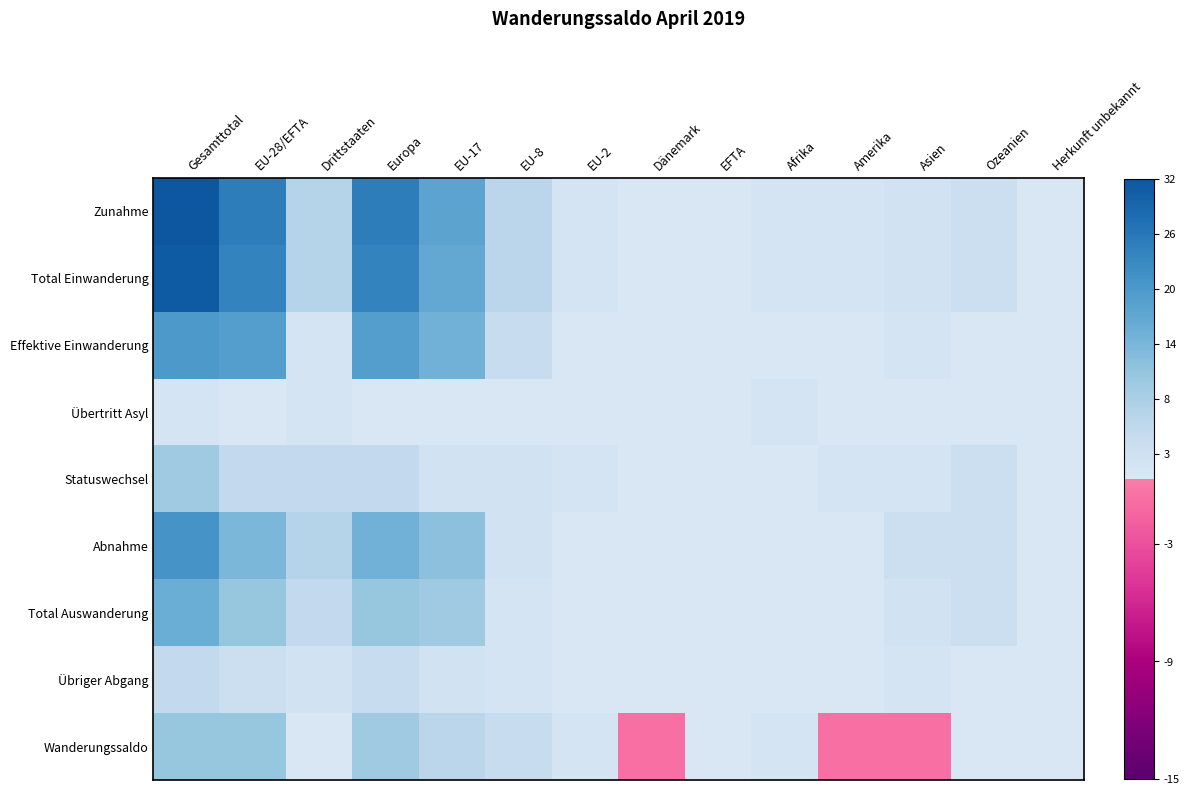

Reading left to right, transcribe all the data shown in this chart.

Zunahme: Gesamttotal=32	EU-28/EFTA=25	Drittstaaten=7	Europa=25	EU-17=18	EU-8=6	EU-2=1	Dänemark=0	EFTA=0	Afrika=1	Amerika=1	Asien=2	Ozeanien=3	Herkunft unbekannt=0
Total Einwanderung: Gesamttotal=31	EU-28/EFTA=24	Drittstaaten=7	Europa=24	EU-17=17	EU-8=6	EU-2=1	Dänemark=0	EFTA=0	Afrika=1	Amerika=1	Asien=2	Ozeanien=3	Herkunft unbekannt=0
Effektive Einwanderung: Gesamttotal=20	EU-28/EFTA=19	Drittstaaten=1	Europa=19	EU-17=15	EU-8=4	EU-2=0	Dänemark=0	EFTA=0	Afrika=0	Amerika=0	Asien=1	Ozeanien=0	Herkunft unbekannt=0
Übertritt Asyl: Gesamttotal=1	EU-28/EFTA=0	Drittstaaten=1	Europa=0	EU-17=0	EU-8=0	EU-2=0	Dänemark=0	EFTA=0	Afrika=1	Amerika=0	Asien=0	Ozeanien=0	Herkunft unbekannt=0
Statuswechsel: Gesamttotal=10	EU-28/EFTA=5	Drittstaaten=5	Europa=5	EU-17=2	EU-8=2	EU-2=1	Dänemark=0	EFTA=0	Afrika=0	Amerika=1	Asien=1	Ozeanien=3	Herkunft unbekannt=0
Abnahme: Gesamttotal=21	EU-28/EFTA=14	Drittstaaten=7	Europa=15	EU-17=12	EU-8=2	EU-2=0	Dänemark=0	EFTA=0	Afrika=0	Amerika=0	Asien=3	Ozeanien=3	Herkunft unbekannt=0
Total Auswanderung: Gesamttotal=16	EU-28/EFTA=11	Drittstaaten=5	Europa=11	EU-17=10	EU-8=1	EU-2=0	Dänemark=0	EFTA=0	Afrika=0	Amerika=0	Asien=2	Ozeanien=3	Herkunft unbekannt=0
Übriger Abgang: Gesamttotal=5	EU-28/EFTA=3	Drittstaaten=2	Europa=4	EU-17=2	EU-8=1	EU-2=0	Dänemark=0	EFTA=0	Afrika=0	Amerika=0	Asien=1	Ozeanien=0	Herkunft unbekannt=0
Wanderungssaldo: Gesamttotal=11	EU-28/EFTA=11	Drittstaaten=0	Europa=10	EU-17=6	EU-8=4	EU-2=1	Dänemark=-1	EFTA=0	Afrika=1	Amerika=-1	Asien=-1	Ozeanien=0	Herkunft unbekannt=0